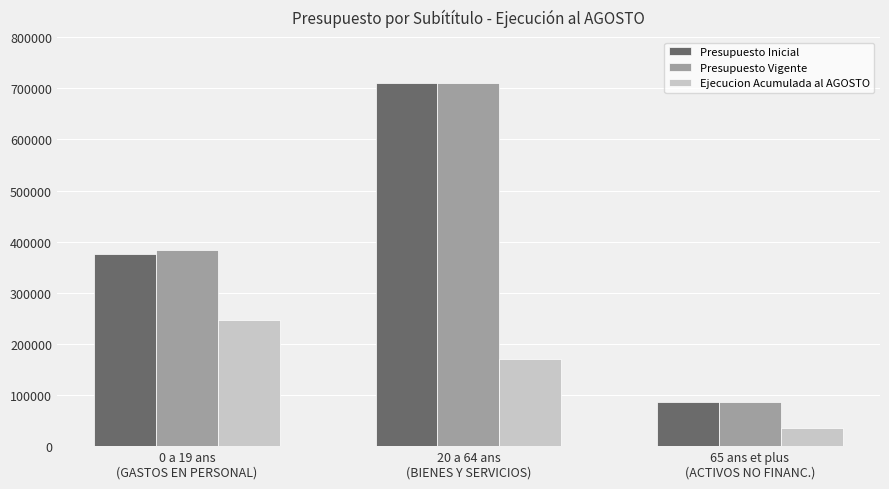

How many distinct data groups are displayed?

3